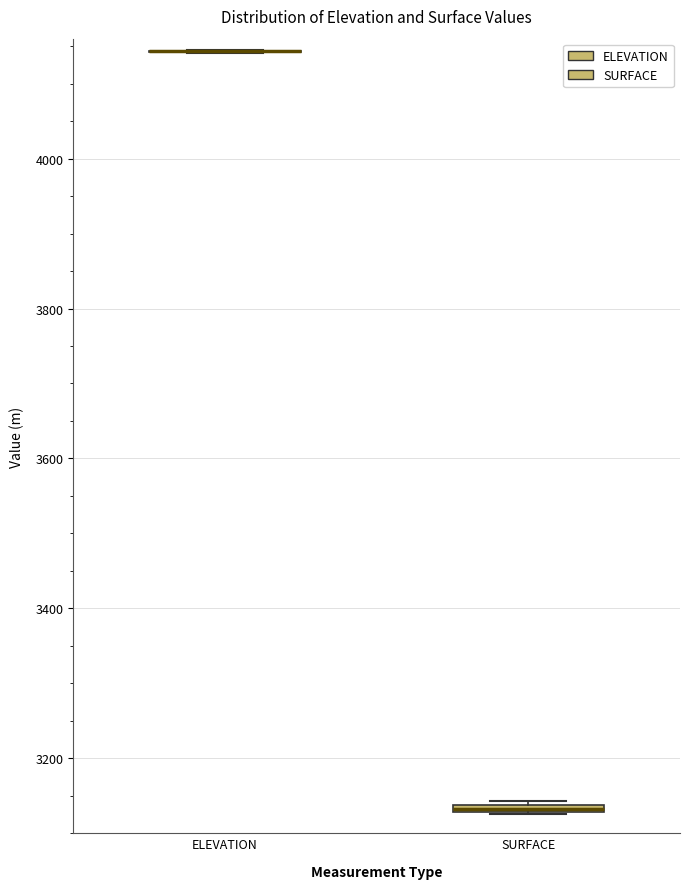

Where is the upper edge of the box for SURFACE on the y-axis? The values are not printed on the chart, so give them approximately, as read against the axis.

3140